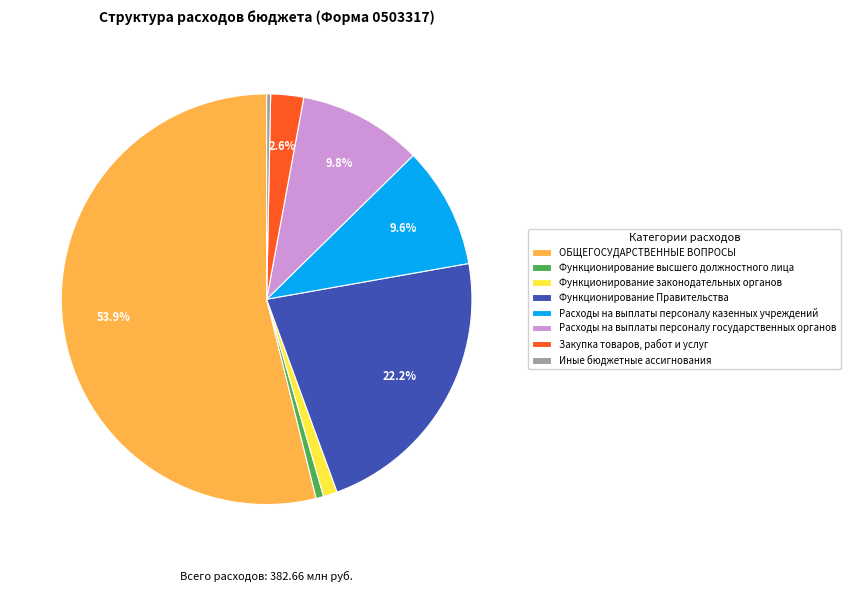

Do Расходы на выплаты персоналу казенных учреждений and Функционирование законодательных органов together represent more than half of the pie?

No